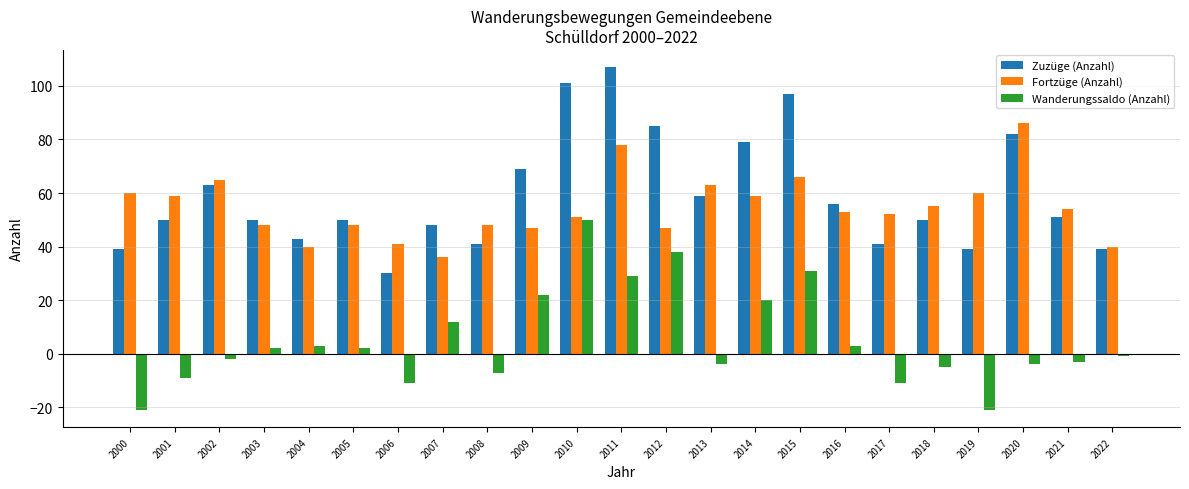

Is the value of Fortzüge (Anzahl) at 2012 greater than the value of Zuzüge (Anzahl) at 2016?

No